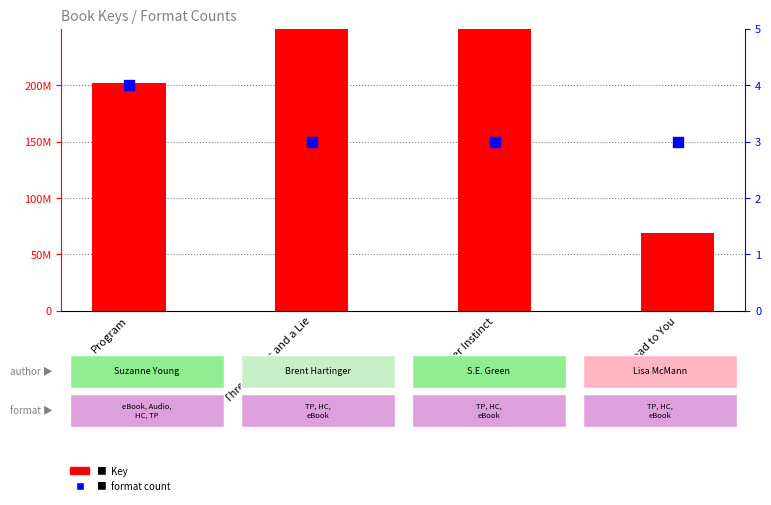

Is the value of Key at Program greater than the value of format count at Program?

Yes